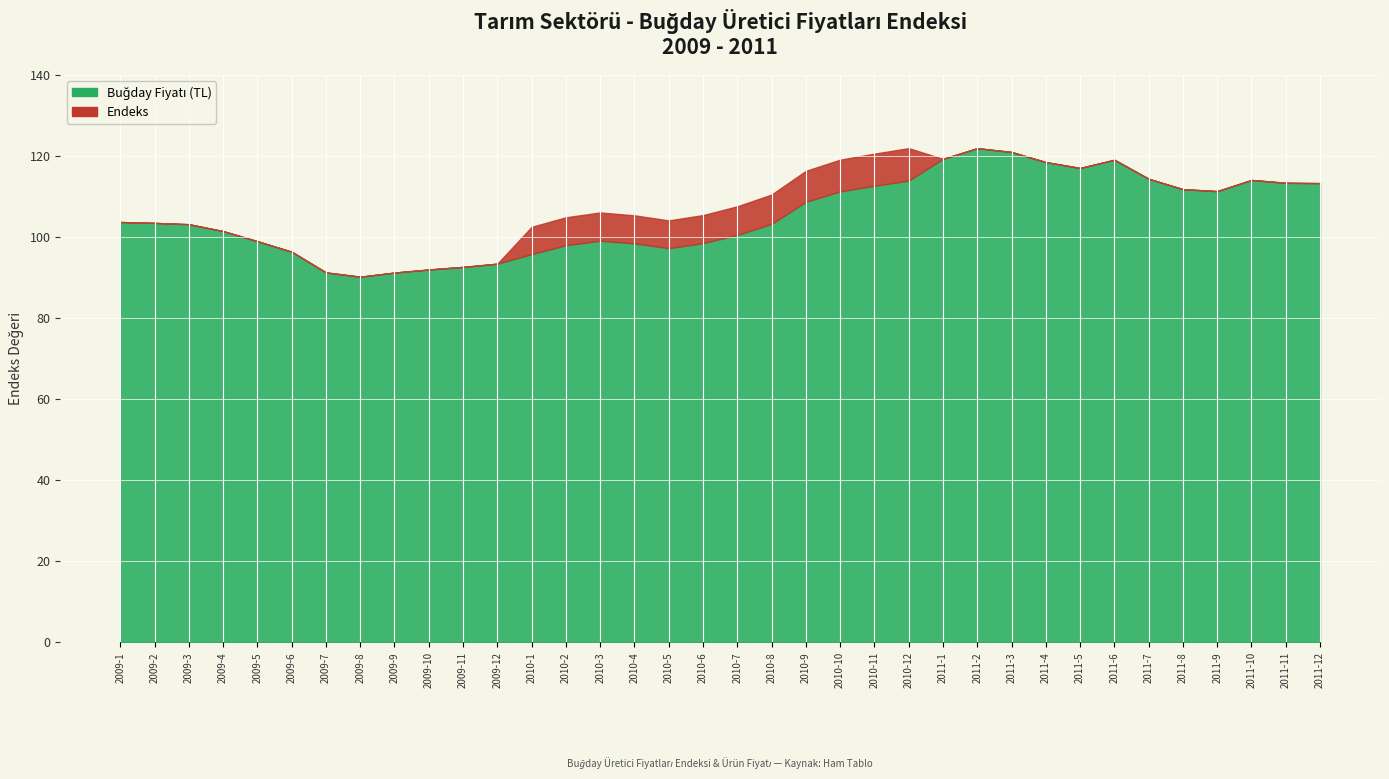

Which category has the lowest value in the Endeks series?

2009-8